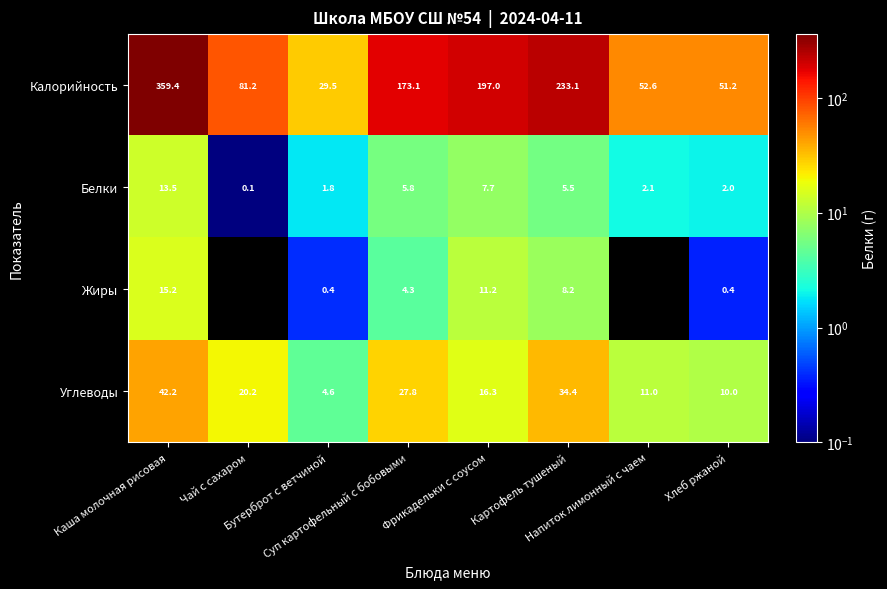

What is the spread (max minus min) of values at Каша молочная рисовая?

345.9